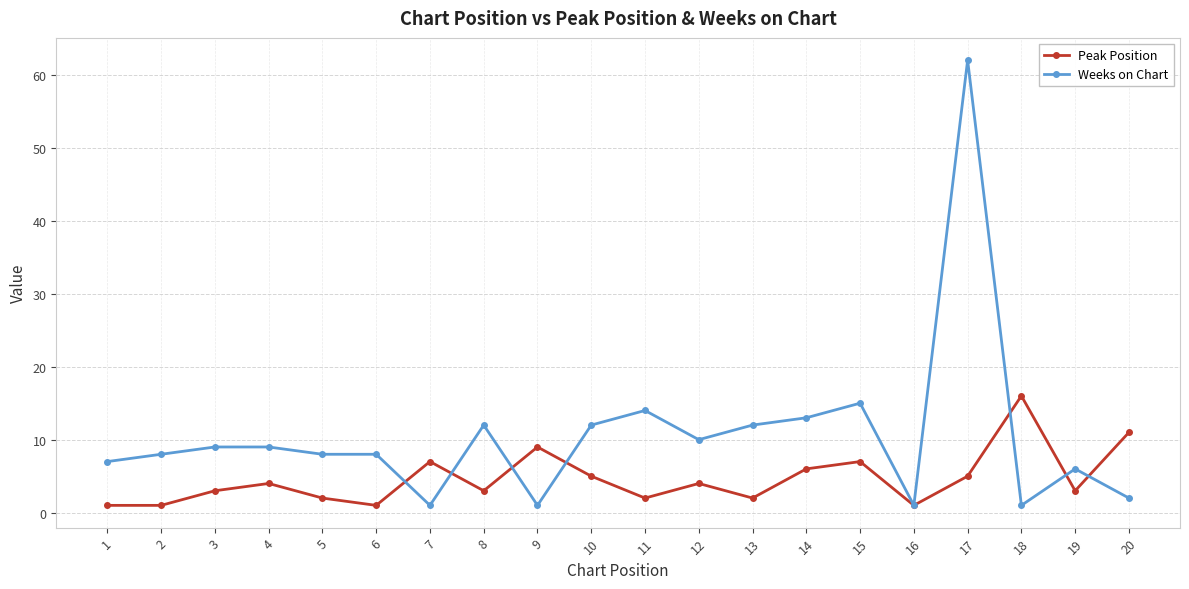

Rank the series by their maximum value, from lowest to highest.

Peak Position, Weeks on Chart